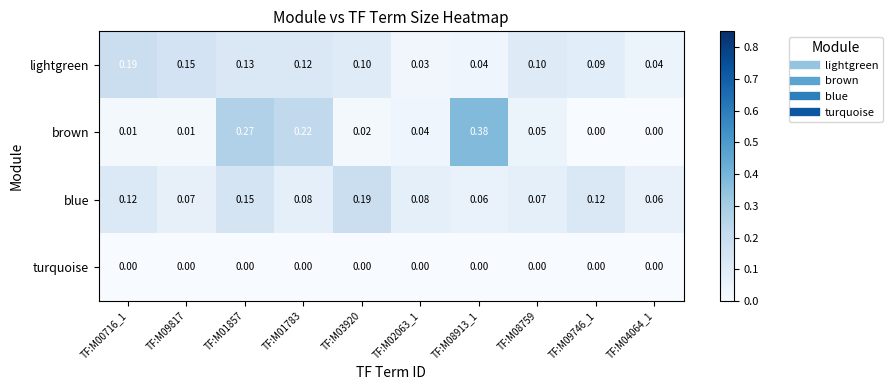

Which series has the largest range (max minus min)?

brown